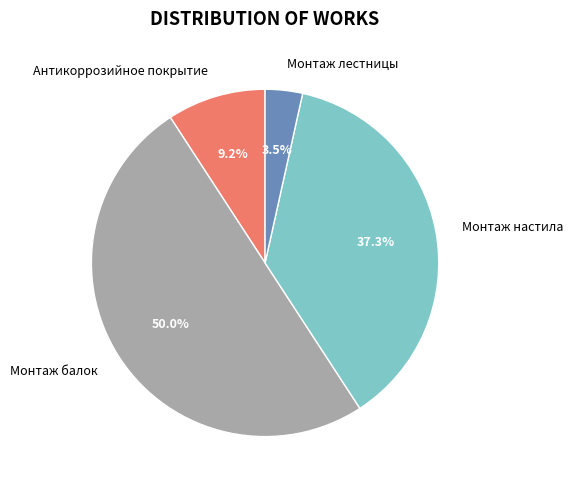

To the nearest percent, what percentage of the pie is Монтаж балок?

50%